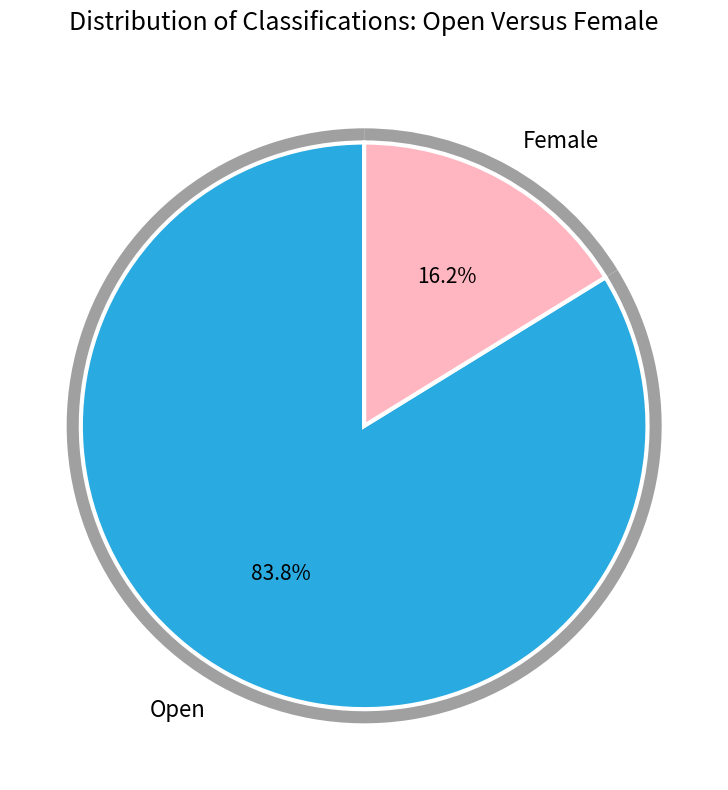

Is it true that Female is 5% of the pie?

False